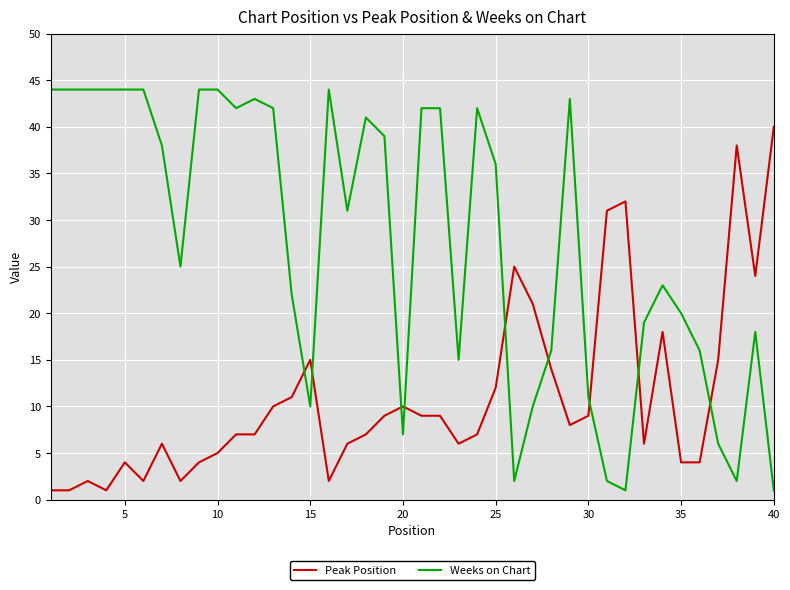

What is the difference between the second highest and minimum values in the Peak Position series?

37